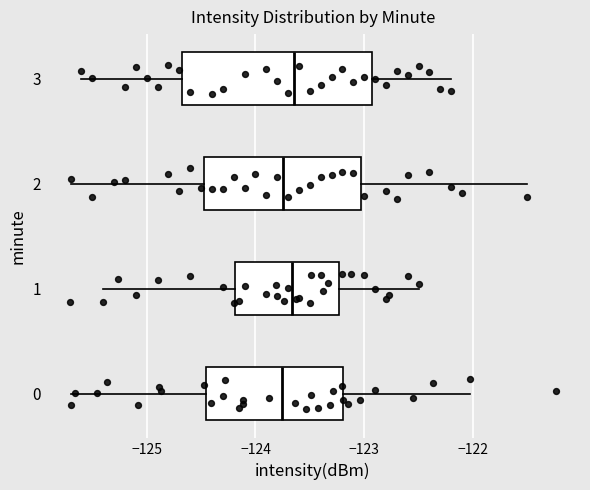

Reading bottom to top, read every box against the x-axis: the position of its median line, the range the box covers, and the ends of its whiskers. The values are not printed on the chart, so give them approximately, as read against the axis.

0: median -123.8, box -124.5 to -123.2, whiskers -125.7 to -122.0
1: median -123.7, box -124.2 to -123.2, whiskers -125.4 to -122.5
2: median -123.7, box -124.5 to -123.0, whiskers -125.7 to -121.5
3: median -123.6, box -124.7 to -122.9, whiskers -125.6 to -122.2